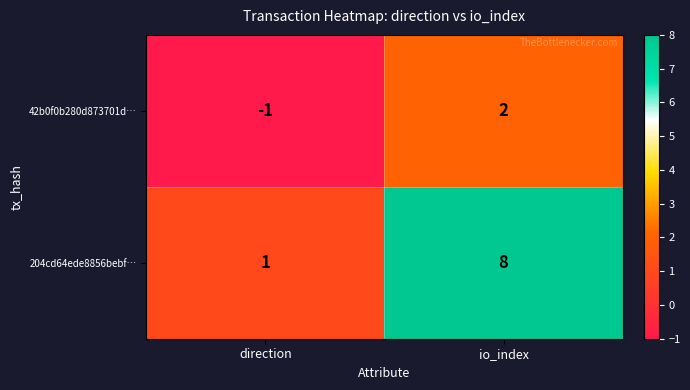

What is the difference between the highest and lowest values at io_index?

6